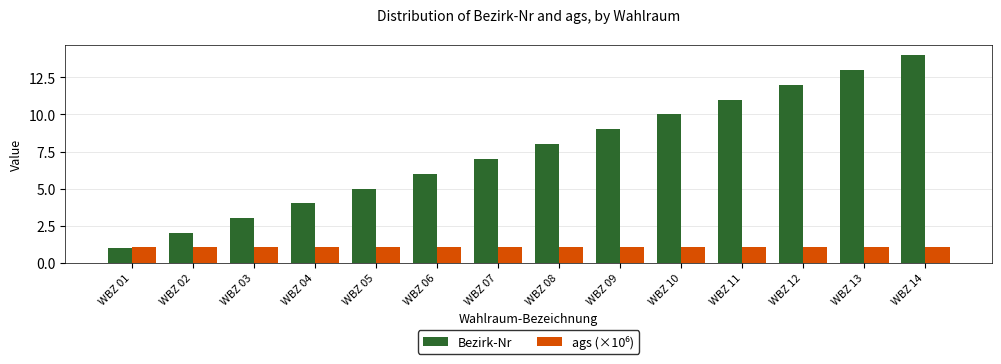

True or false: Bezirk-Nr has a value of 5.0 at WBZ 05.

True